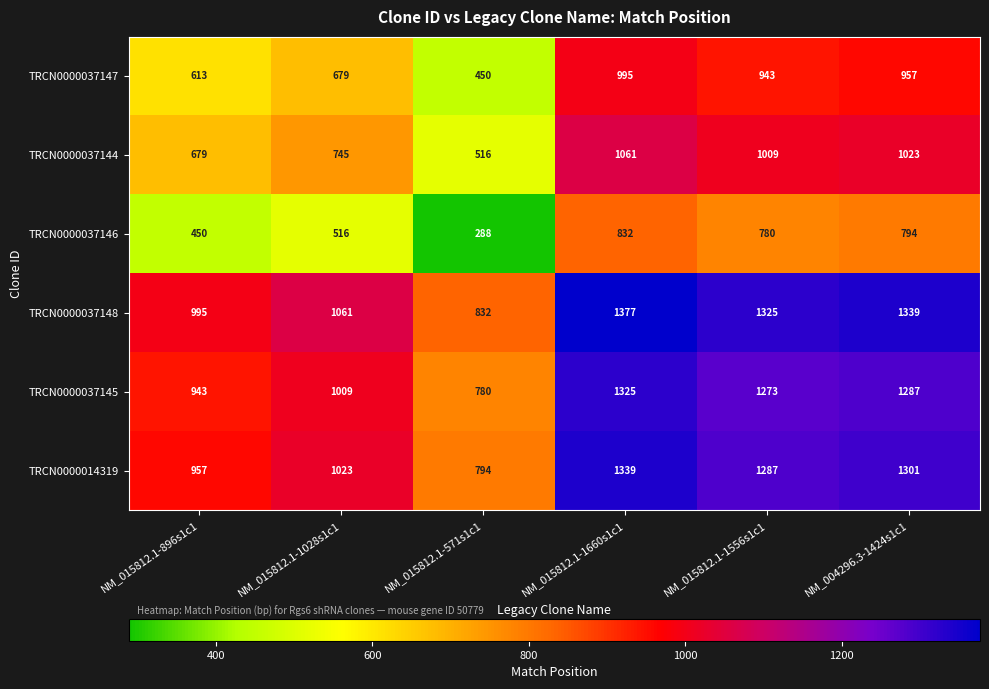

Rank the series by their maximum value, from highest to lowest.

TRCN0000037148, TRCN0000014319, TRCN0000037145, TRCN0000037144, TRCN0000037147, TRCN0000037146